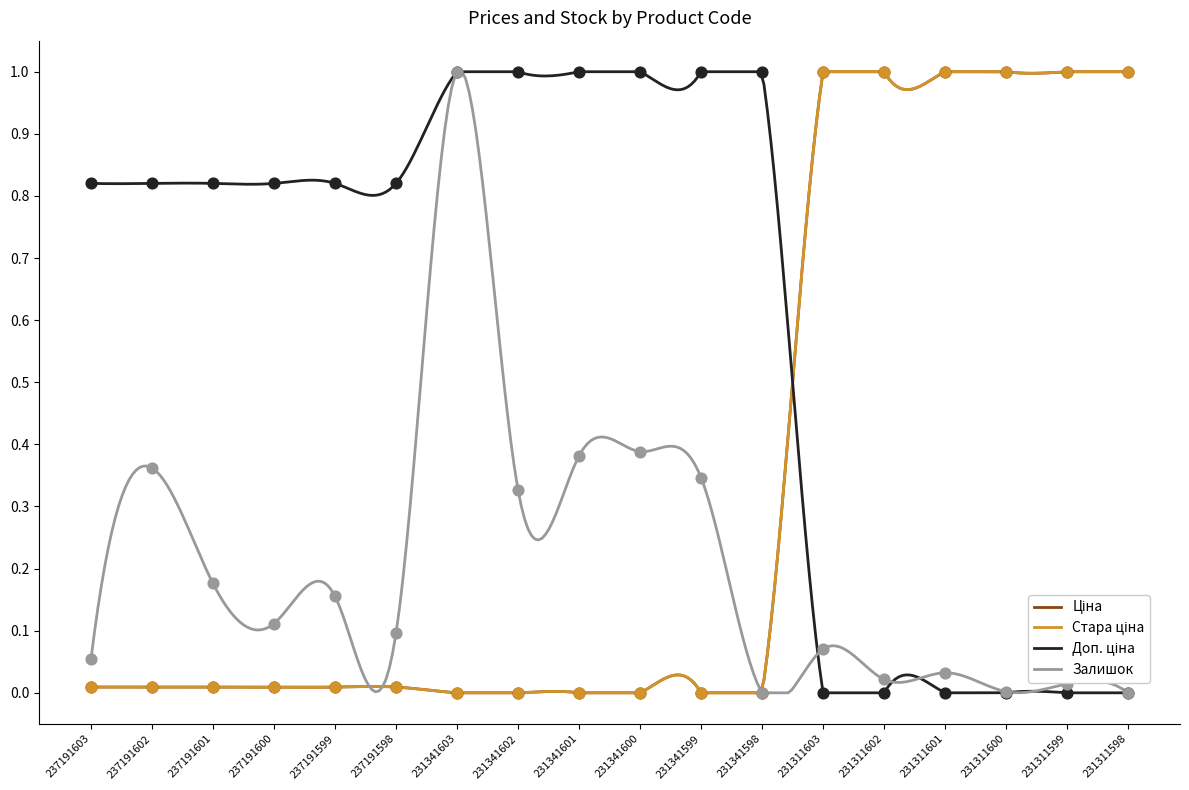

Which series has the largest Y range (max minus min)?

Ціна